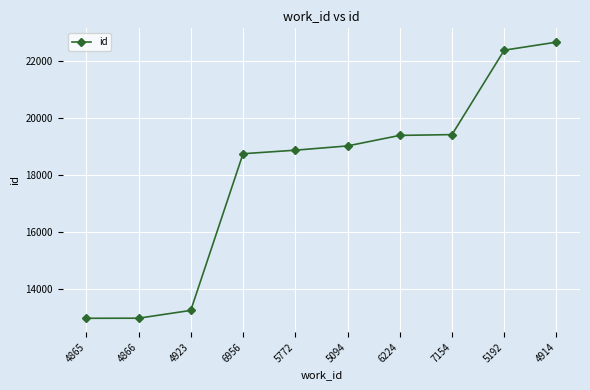

How many categories are shown in the chart?

10